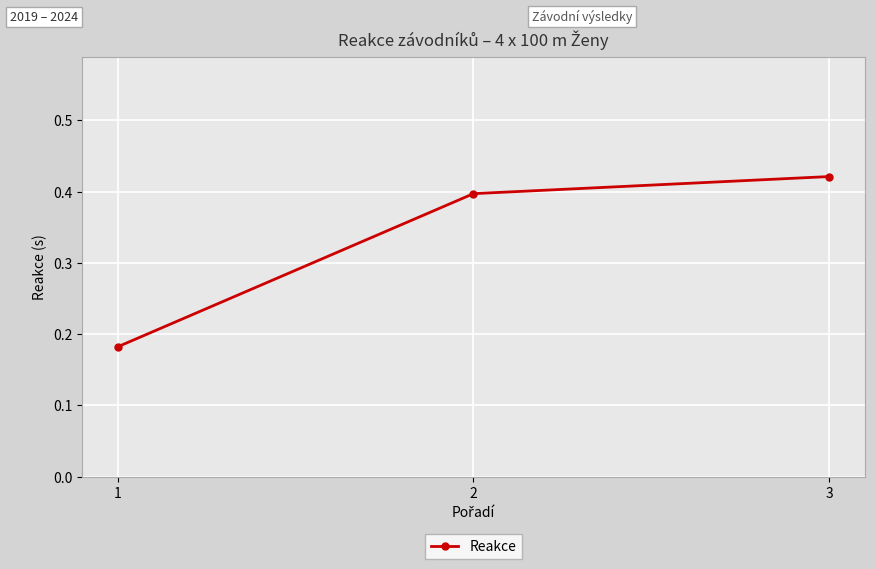

What is the average value?

0.3